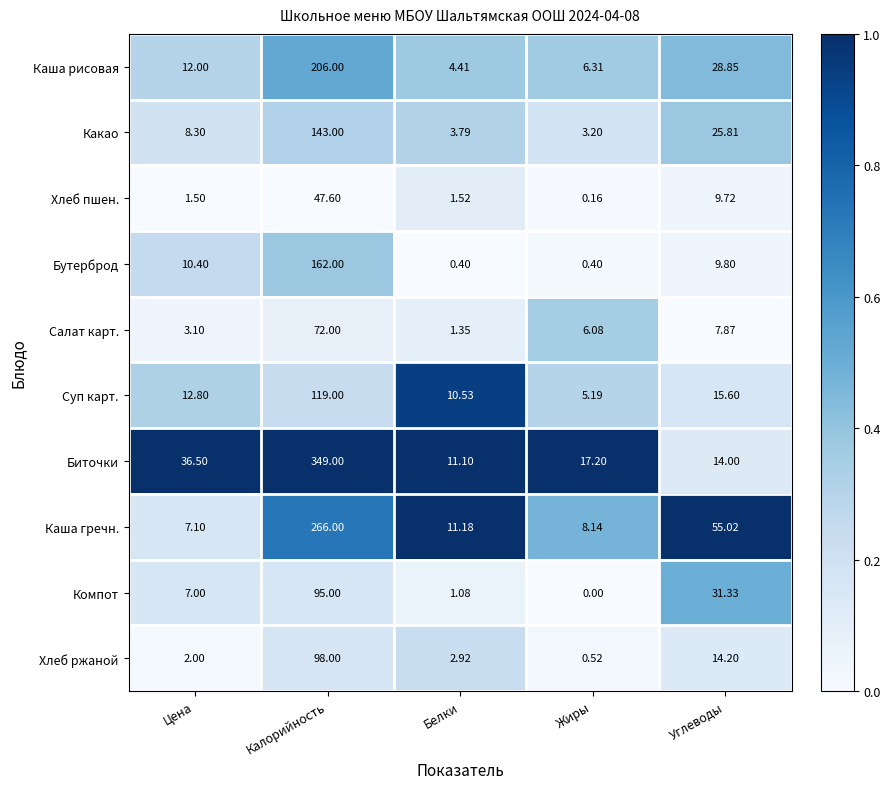

At which label does Какао first exceed 8?

Цена